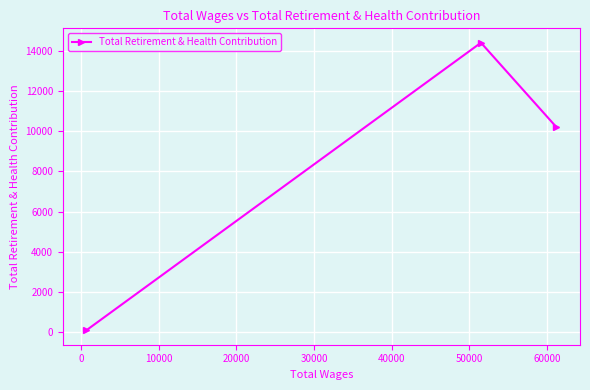

What is the sum of all values?

24705